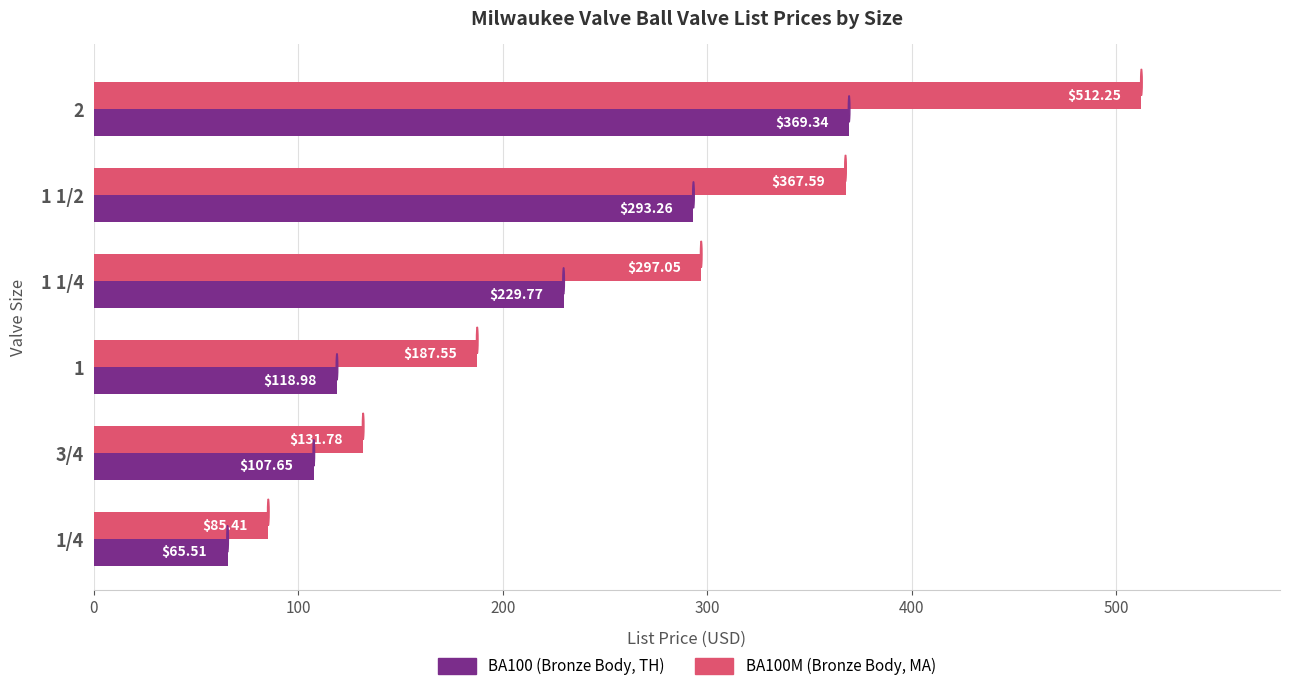

Which series changed the most between 3/4 and 1 1/4?

BA100M (Bronze Body, MA)